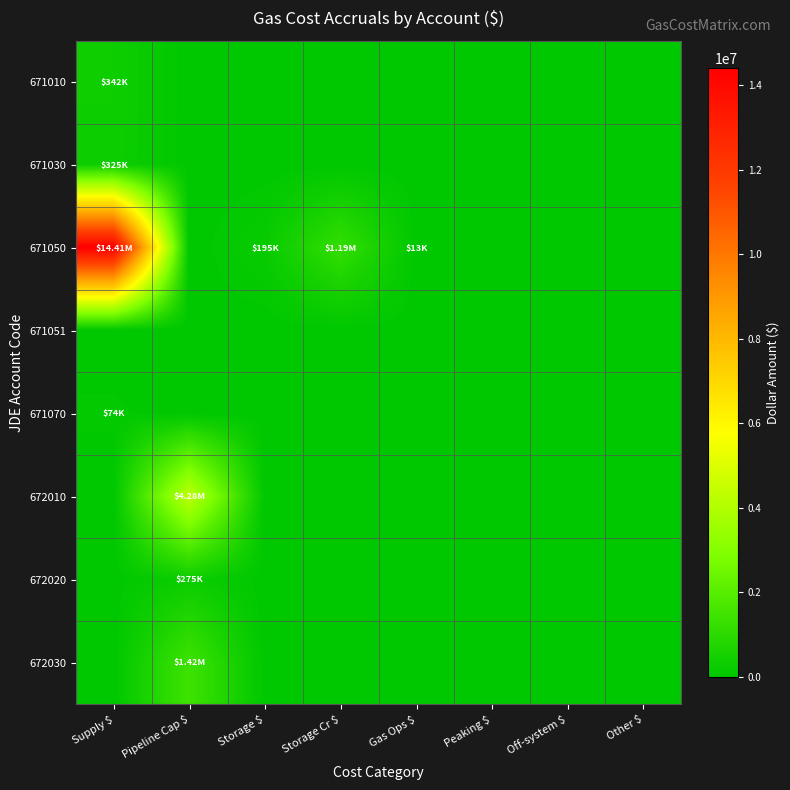

Reading left to right, what are all the values shown in this chart?

671010: Supply $=342142.5	Pipeline Cap $=0.0	Storage $=0.0	Storage Cr $=0.0	Gas Ops $=0.0	Peaking $=0.0	Off-system $=0.0	Other $=0.0
671030: Supply $=325478.5	Pipeline Cap $=0.0	Storage $=0.0	Storage Cr $=0.0	Gas Ops $=0.0	Peaking $=0.0	Off-system $=0.0	Other $=0.0
671050: Supply $=14408762.1	Pipeline Cap $=0.0	Storage $=195100.4	Storage Cr $=1186411.6	Gas Ops $=12630.5	Peaking $=0.0	Off-system $=0.0	Other $=0.0
671051: Supply $=0.0	Pipeline Cap $=0.0	Storage $=0.0	Storage Cr $=0.0	Gas Ops $=0.0	Peaking $=0.0	Off-system $=0.0	Other $=0.0
671070: Supply $=73867.4	Pipeline Cap $=0.0	Storage $=0.0	Storage Cr $=0.0	Gas Ops $=0.0	Peaking $=0.0	Off-system $=0.0	Other $=0.0
672010: Supply $=0.0	Pipeline Cap $=4277754.6	Storage $=0.0	Storage Cr $=0.0	Gas Ops $=0.0	Peaking $=0.0	Off-system $=0.0	Other $=0.0
672020: Supply $=0.0	Pipeline Cap $=274968.0	Storage $=0.0	Storage Cr $=0.0	Gas Ops $=0.0	Peaking $=0.0	Off-system $=0.0	Other $=0.0
672030: Supply $=0.0	Pipeline Cap $=1420326.6	Storage $=0.0	Storage Cr $=0.0	Gas Ops $=0.0	Peaking $=0.0	Off-system $=0.0	Other $=0.0